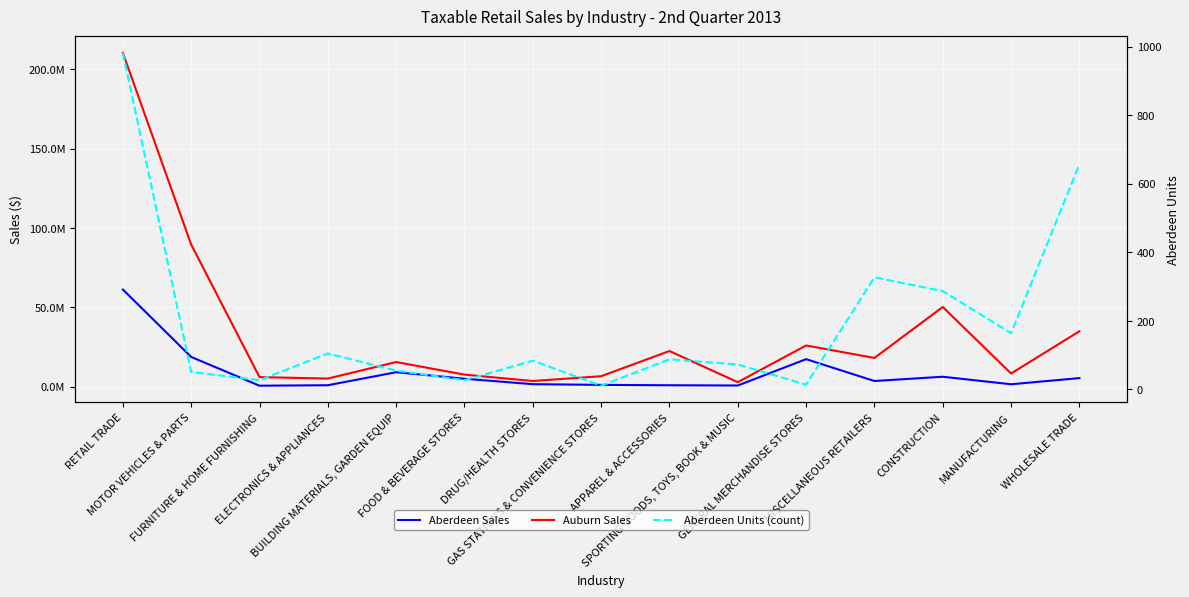

The value of Aberdeen Sales at MISCELLANEOUS RETAILERS is 2290097. True or false?

False